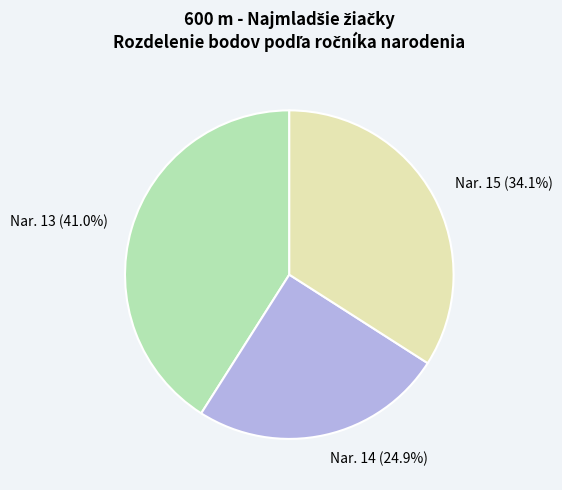

To the nearest percent, what is the difference between the largest and smallest slice percentages?

16%